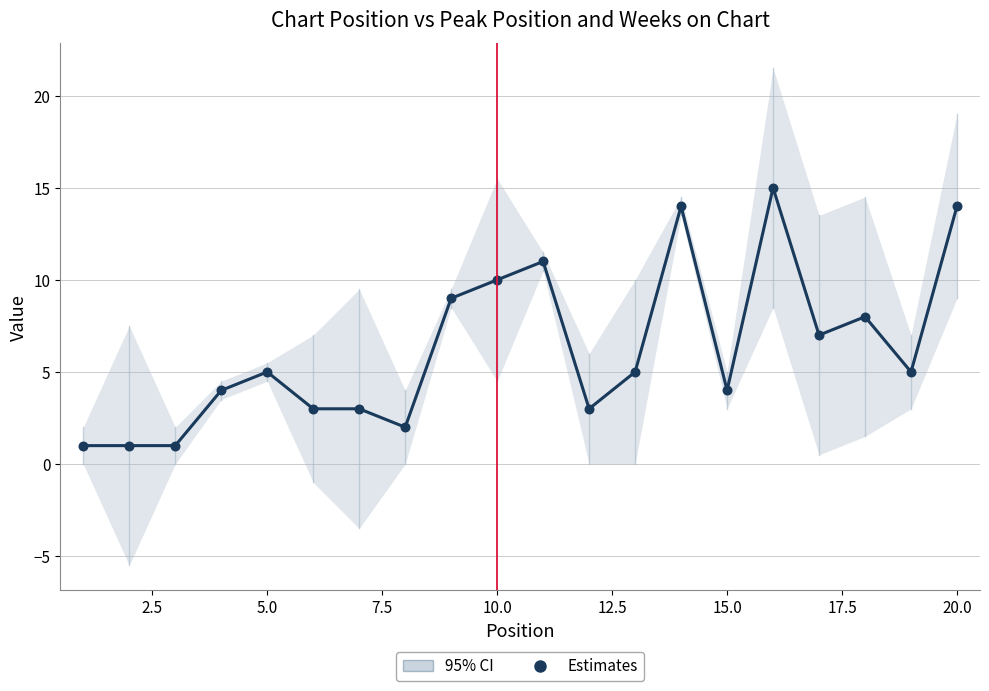

What is the range of X values (max minus min)?

19